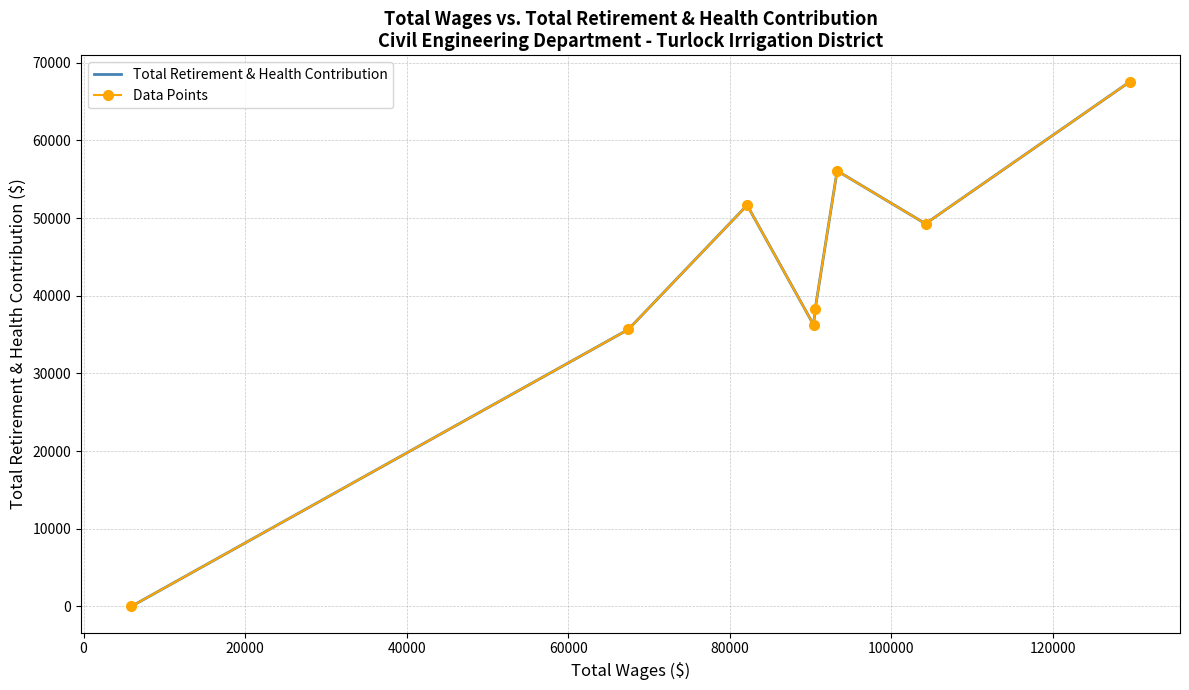

True or false: Data Points and Total Retirement & Health Contribution intersect in this chart.

False